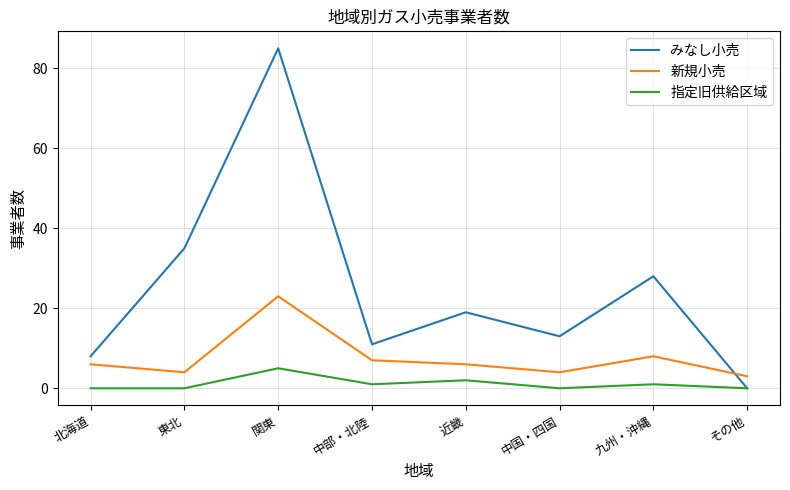

True or false: 指定旧供給区域 has more than 2 interior local peaks.

True